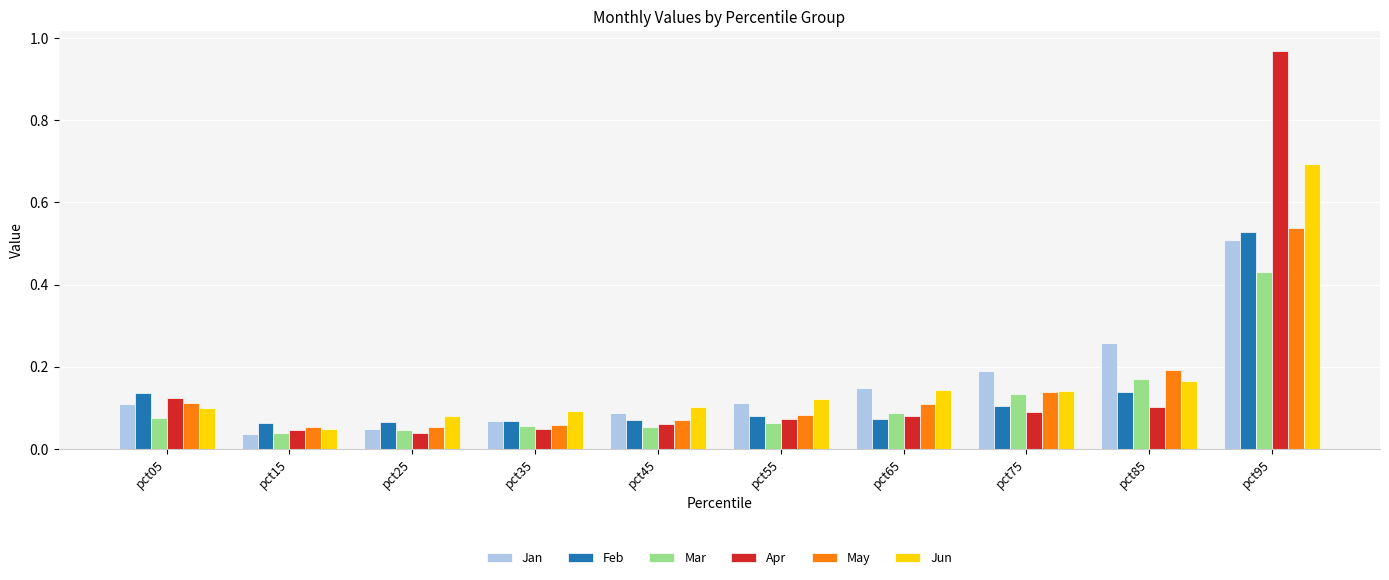

What is the total value across all series at pct75?

0.8